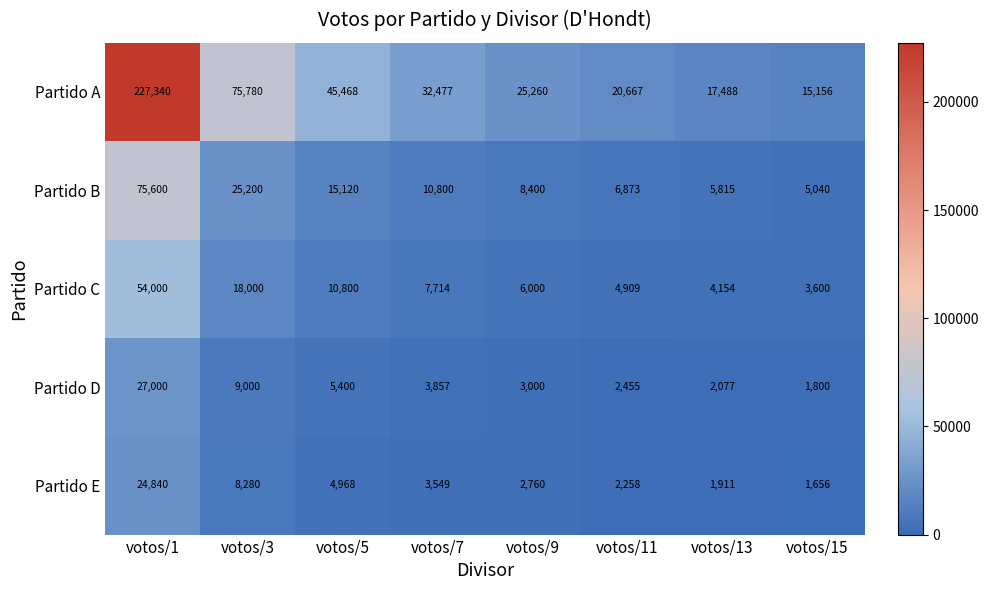

The value of Partido B at votos/5 is 4891. True or false?

False